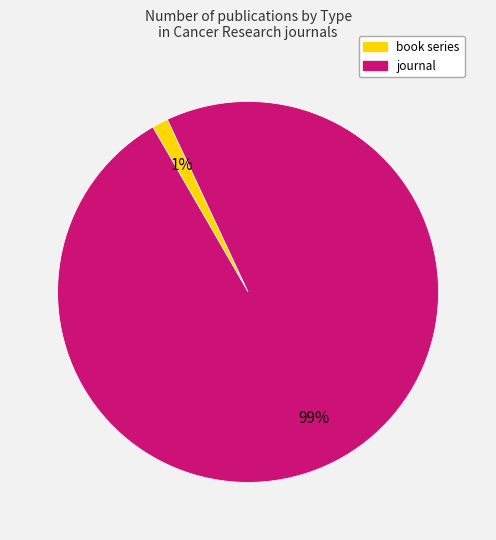

Which has a higher value, book series or journal?

journal